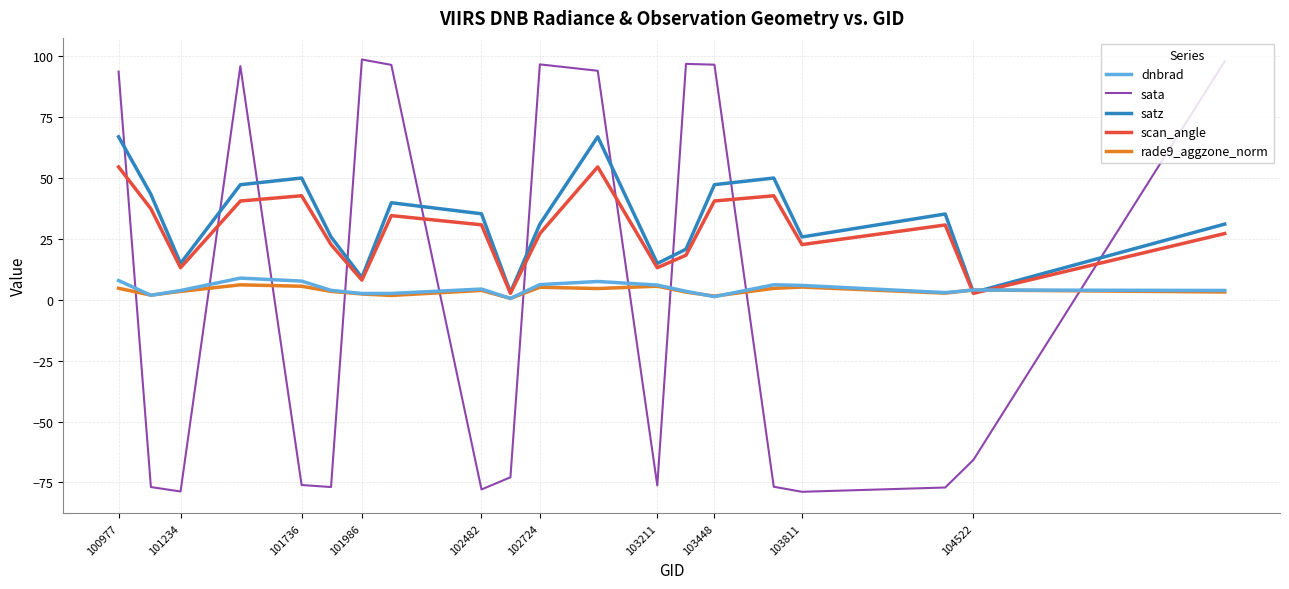

What is the greatest value displayed?

98.7